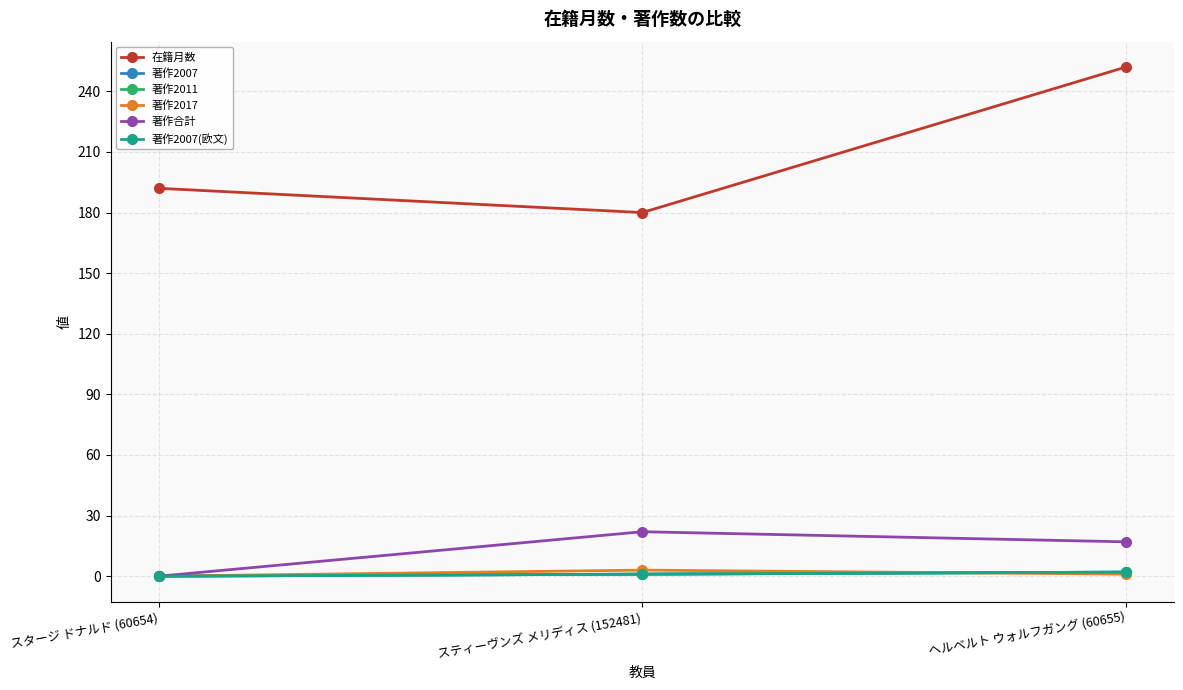

What is the value of the 著作2017 point at the 2nd from the left?

3